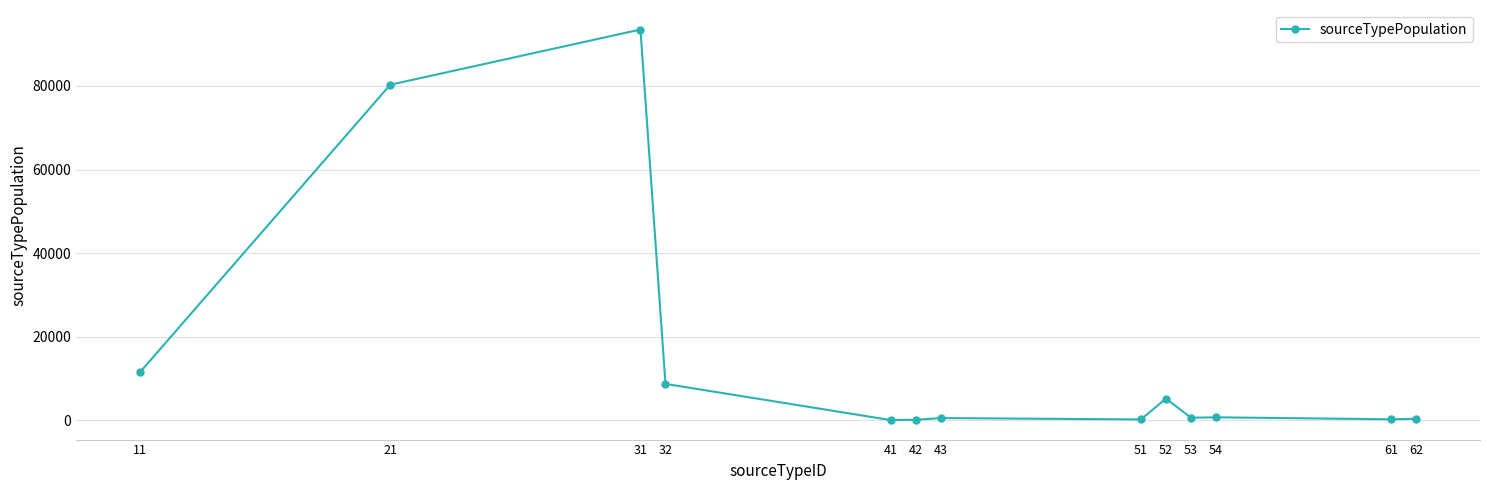

What is the average value?

15520.1